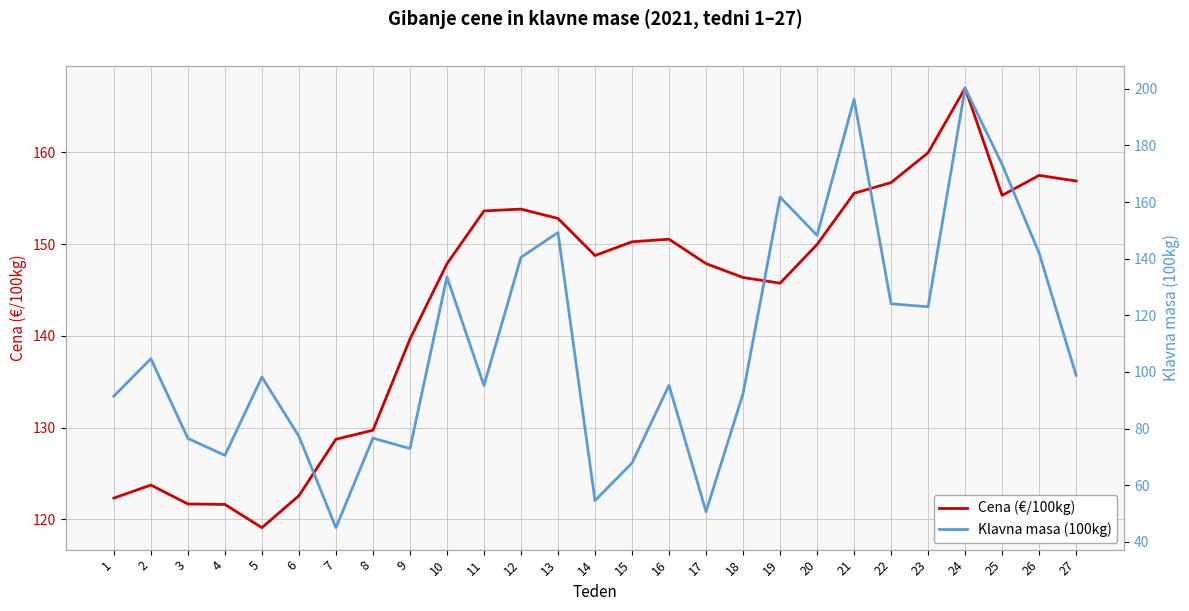

In Klavna masa (100kg), how many points are higher than both neighbors (excluding endpoints)?

9